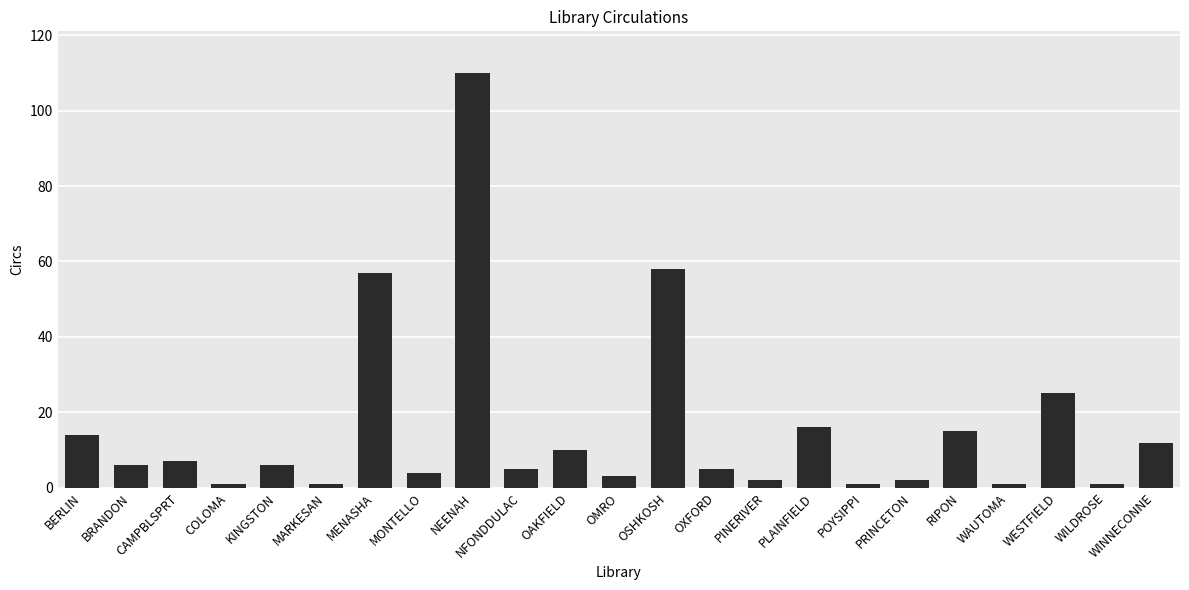

What position from the left is OSHKOSH?

13